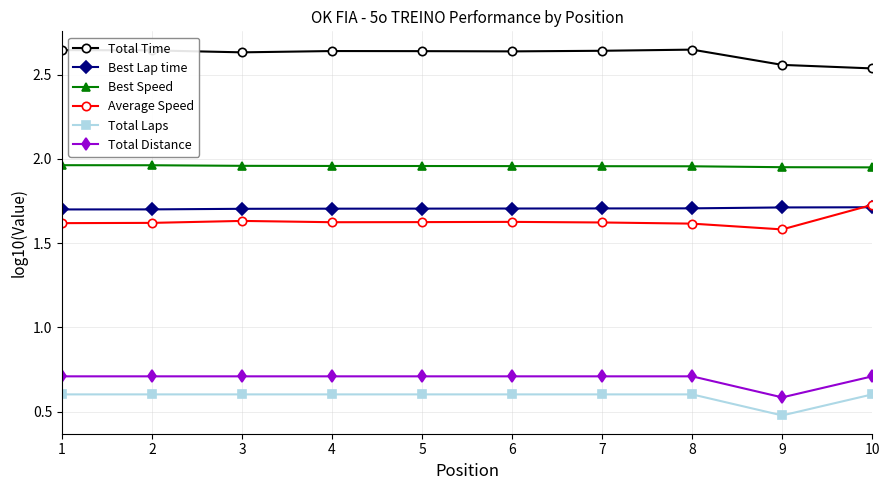

Which category has the lowest value across all series?

9